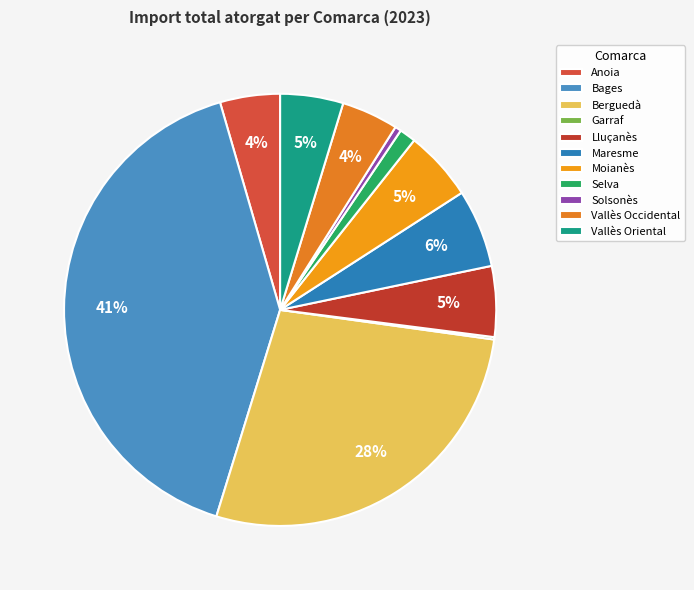

What percentage is the Selva slice, to the nearest percent?

1%